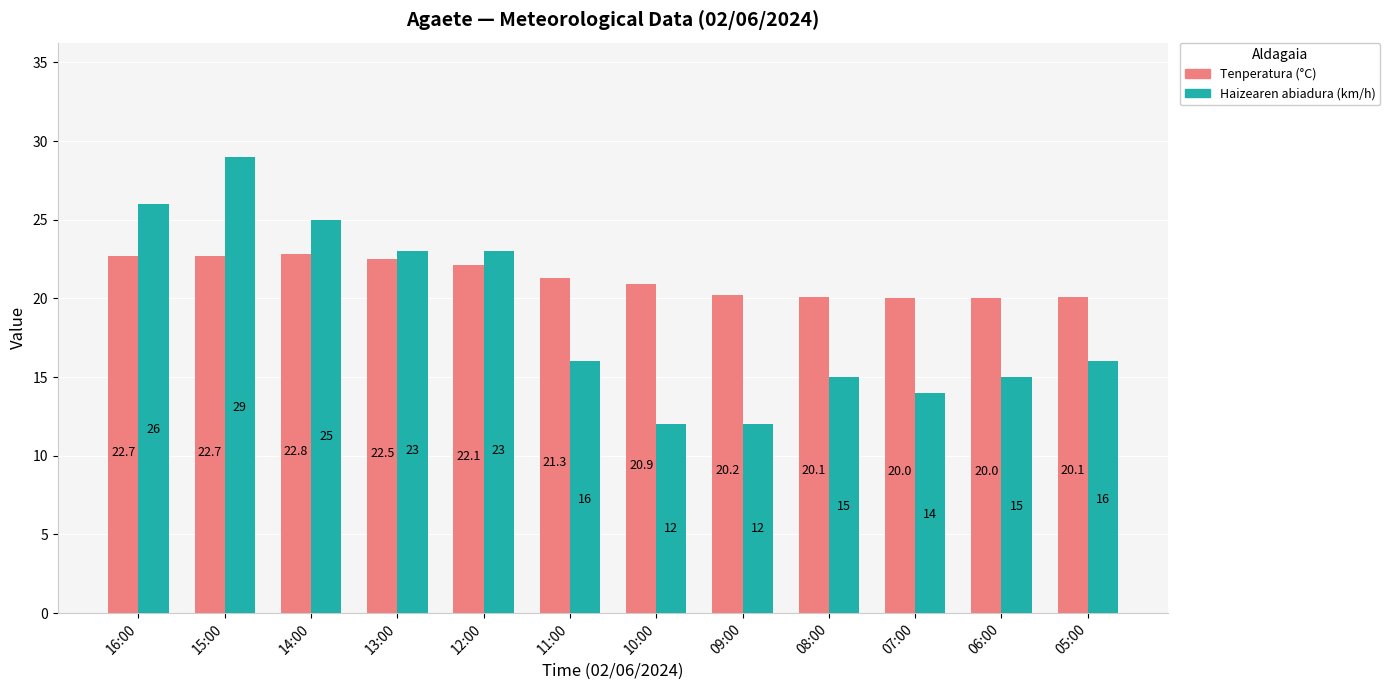

Reading left to right, extract all data points from this chart.

Tenperatura (°C): 16:00=22.7	15:00=22.7	14:00=22.8	13:00=22.5	12:00=22.1	11:00=21.3	10:00=20.9	09:00=20.2	08:00=20.1	07:00=20.0	06:00=20.0	05:00=20.1
Haizearen abiadura (km/h): 16:00=26.0	15:00=29.0	14:00=25.0	13:00=23.0	12:00=23.0	11:00=16.0	10:00=12.0	09:00=12.0	08:00=15.0	07:00=14.0	06:00=15.0	05:00=16.0